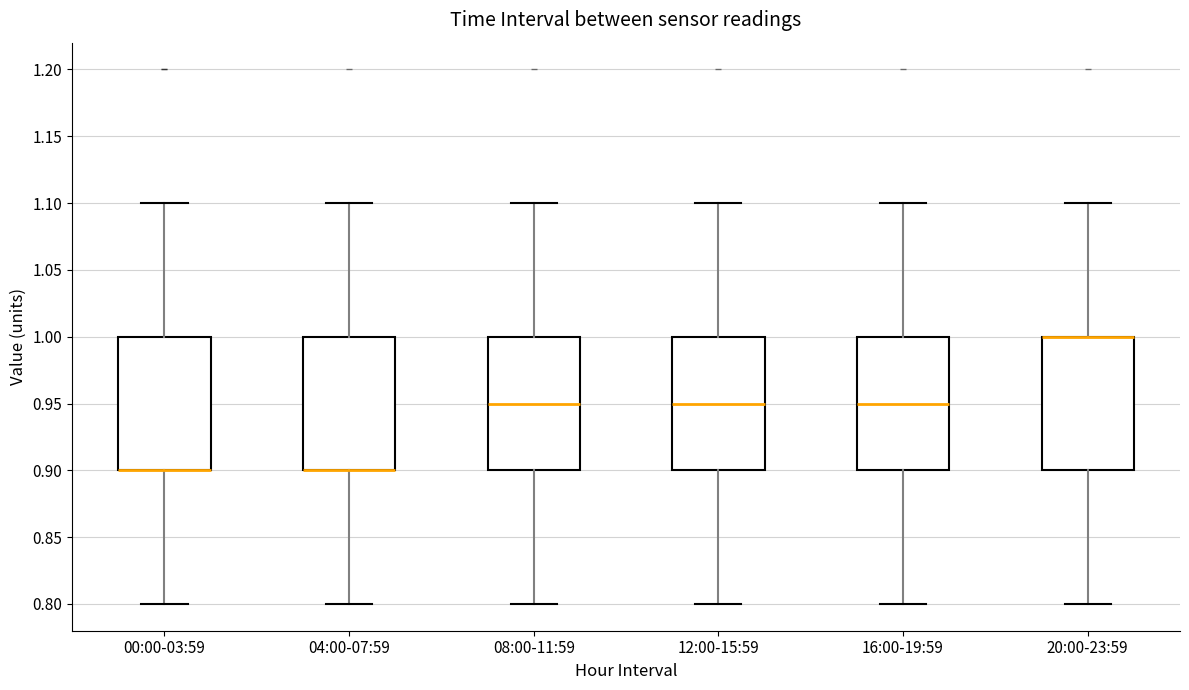

Reading left to right, read every box against the y-axis: the position of its median line, the range the box covers, and the ends of its whiskers. The values are not printed on the chart, so give them approximately, as read against the axis.

00:00-03:59: median 0.90 (drawn on the box's lower edge), box 0.90 to 1.00, whiskers 0.80 to 1.10
04:00-07:59: median 0.90 (drawn on the box's lower edge), box 0.90 to 1.00, whiskers 0.80 to 1.10
08:00-11:59: median 0.95, box 0.90 to 1.00, whiskers 0.80 to 1.10
12:00-15:59: median 0.95, box 0.90 to 1.00, whiskers 0.80 to 1.10
16:00-19:59: median 0.95, box 0.90 to 1.00, whiskers 0.80 to 1.10
20:00-23:59: median 1.00 (drawn on the box's upper edge), box 0.90 to 1.00, whiskers 0.80 to 1.10